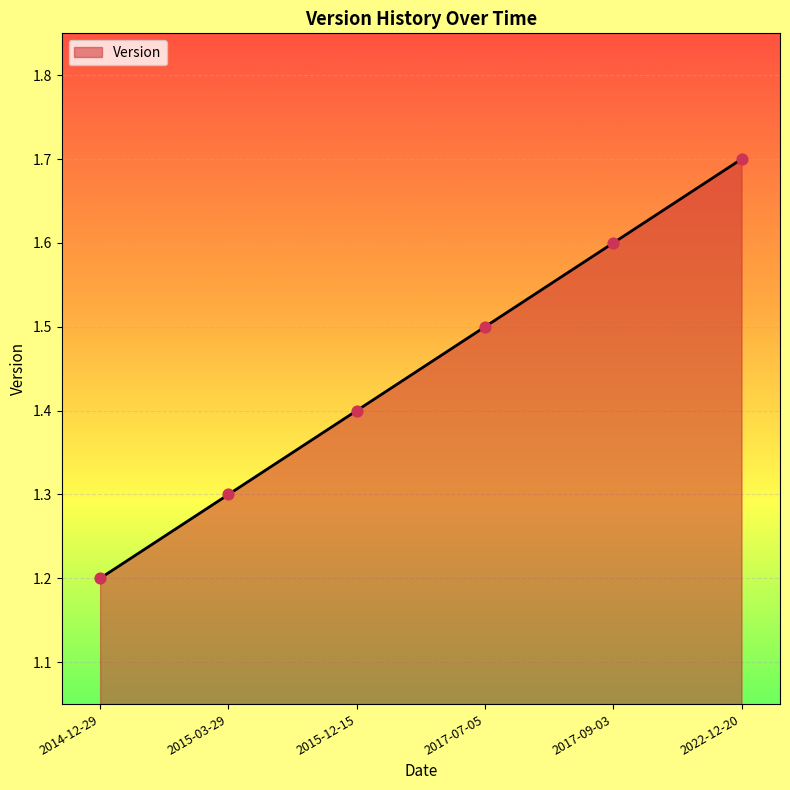

What is the change in value from 2015-03-29 to 2015-12-15?

+0.1